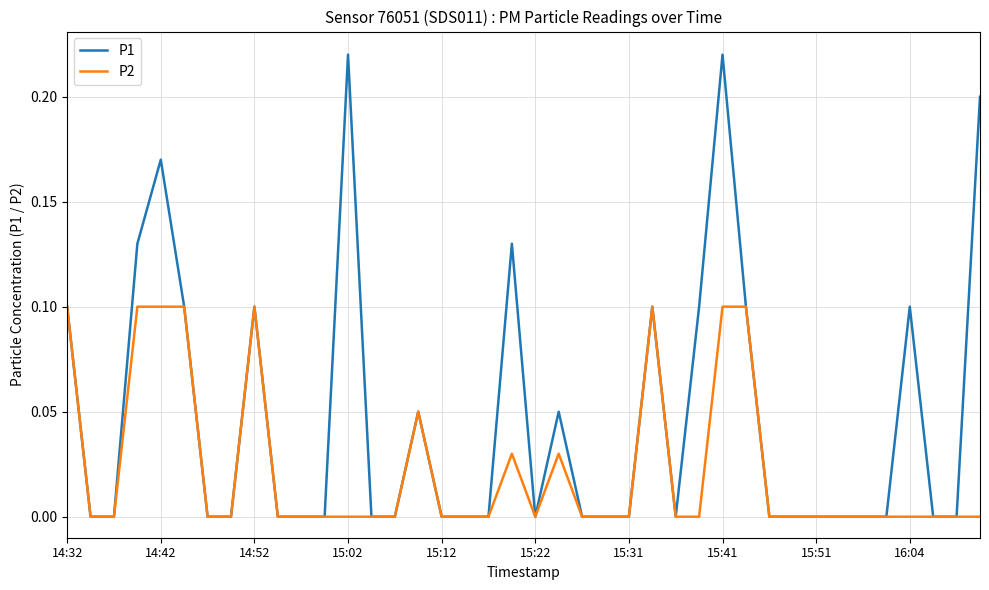

Which series has the widest spread of values?

P1